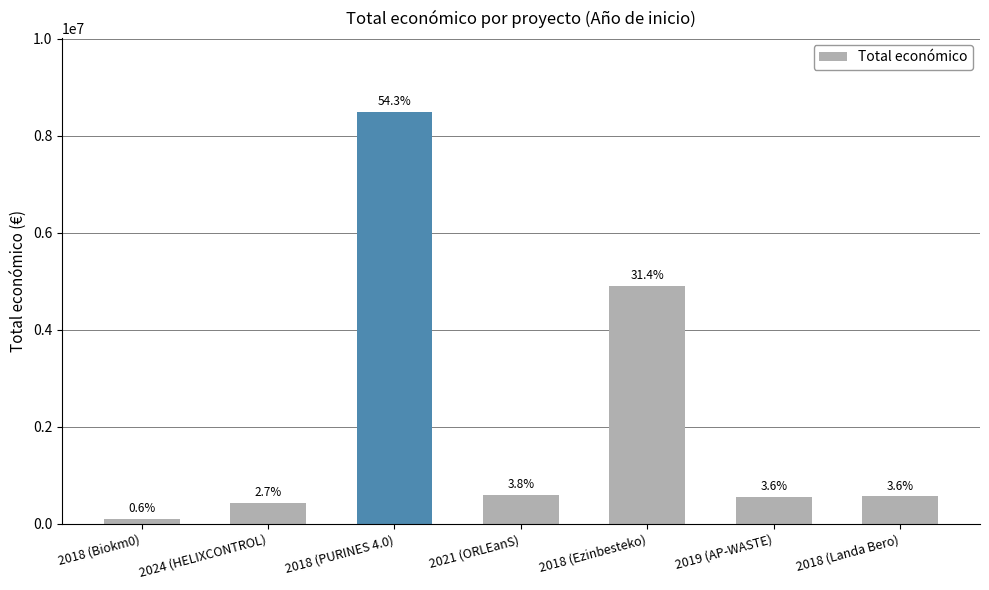

True or false: the data shows 4905702 at 2018 (Ezinbesteko).

True